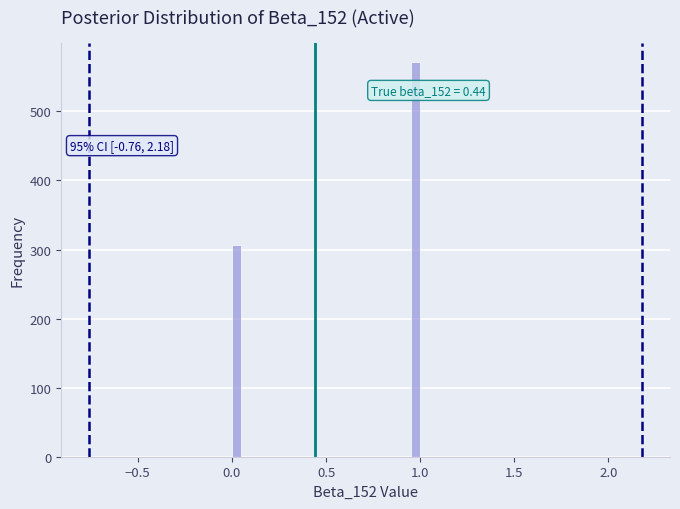

Around what value on the x-axis is the tallest bar? Give the approximate position of its centre, as read against the axis.

1.00